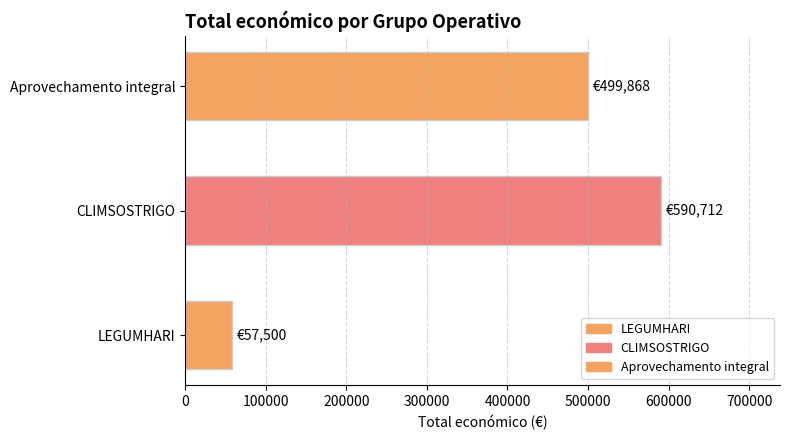

Which has a higher value, Aprovechamento integral or CLIMSOSTRIGO?

CLIMSOSTRIGO